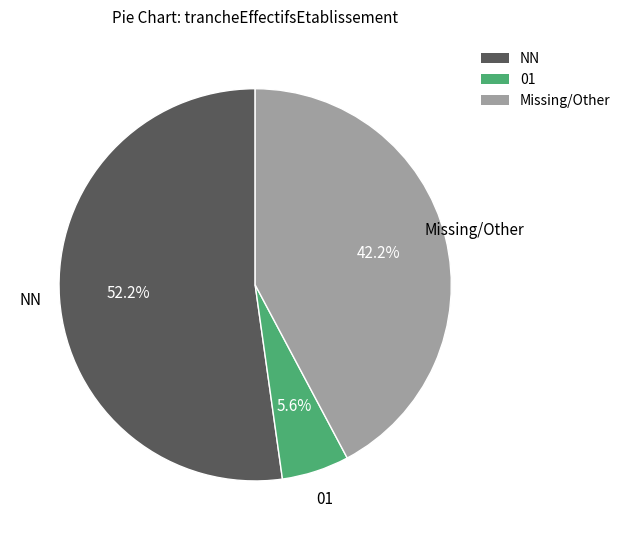

Which has a higher value, NN or Missing/Other?

NN